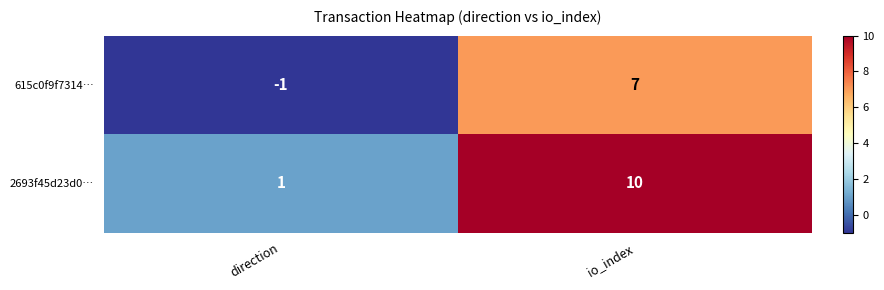

Is the value of 615c0f9f7314… at direction greater than the value of 2693f45d23d0… at direction?

No